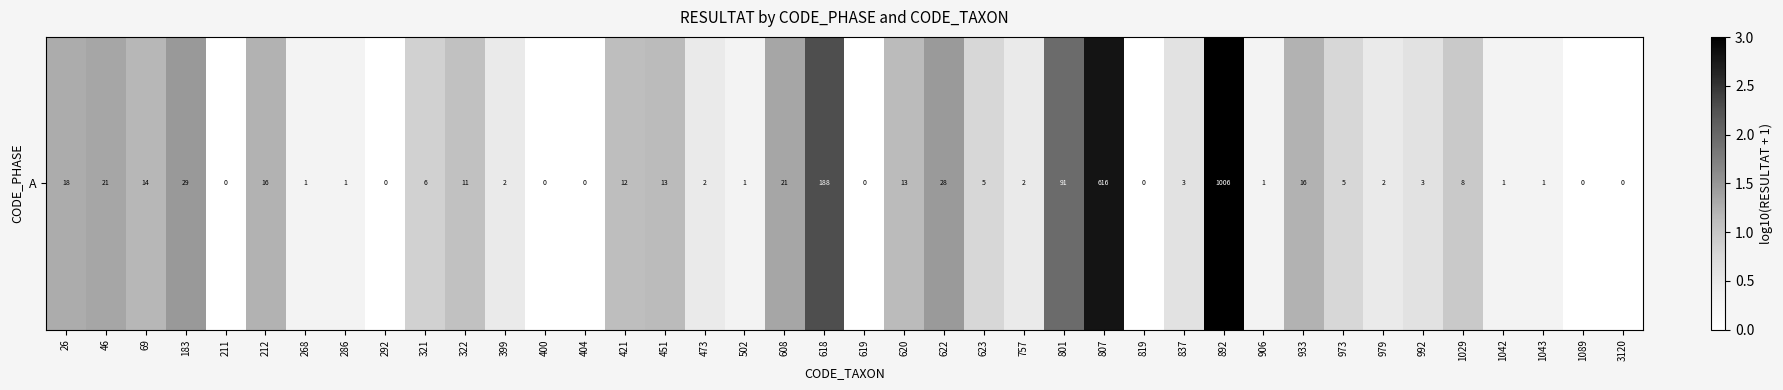

Rank the categories by value from highest to lowest.

892, 807, 618, 801, 183, 622, 46, 608, 26, 212, 933, 69, 451, 620, 421, 322, 1029, 321, 623, 973, 837, 992, 399, 473, 757, 979, 268, 286, 502, 906, 1042, 1043, 211, 292, 400, 404, 619, 819, 1089, 3120